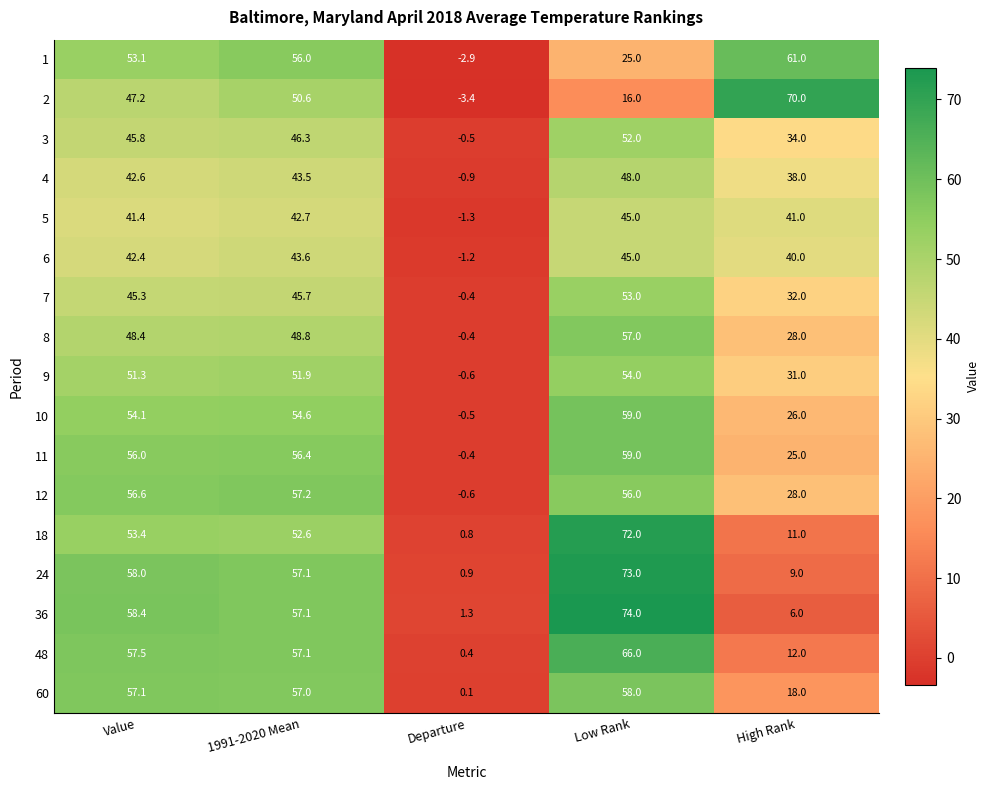

Which series has the largest total across all categories?

24